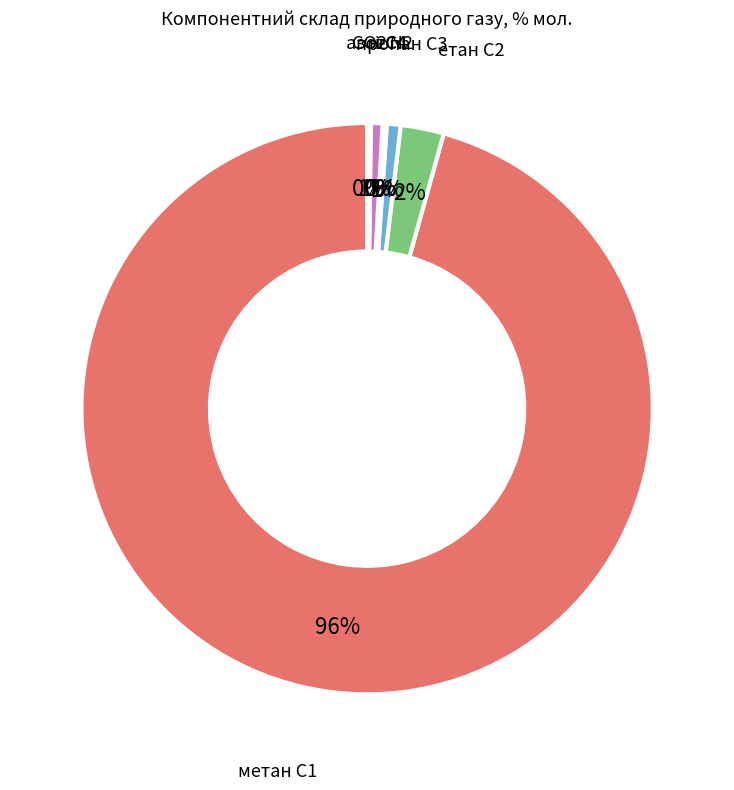

To the nearest percent, what is the average slice percentage?

14%